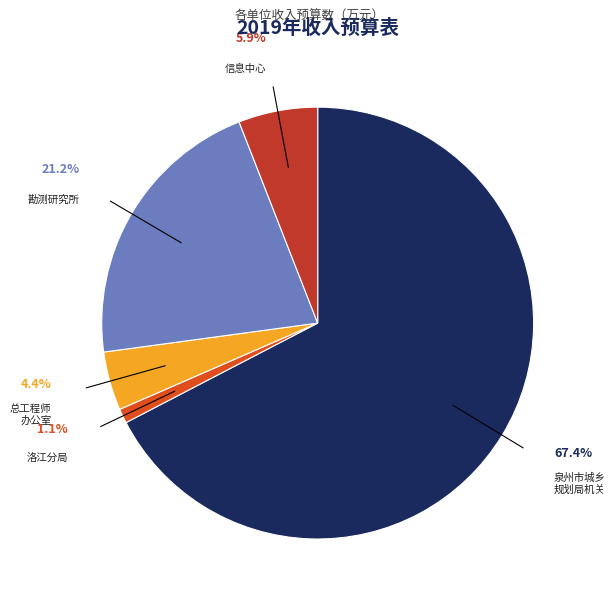

The 泉州市城乡规划信息中心 slice represents 6% of the pie. True or false?

True